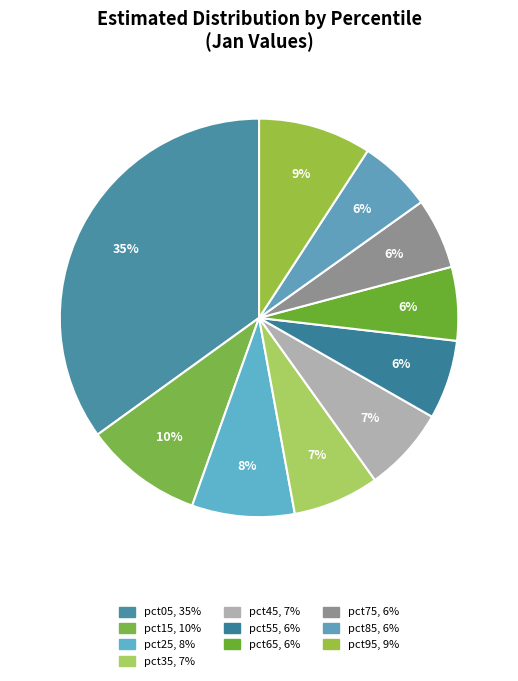

Which category has the smallest portion of the pie?

pct75